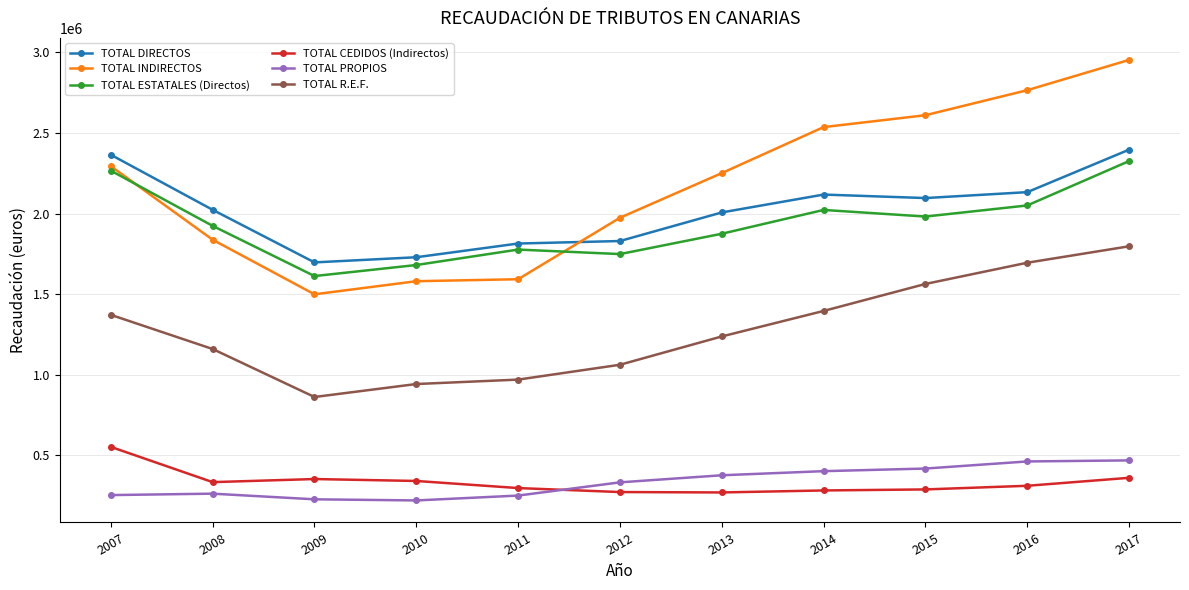

How many lines are shown in the chart?

6